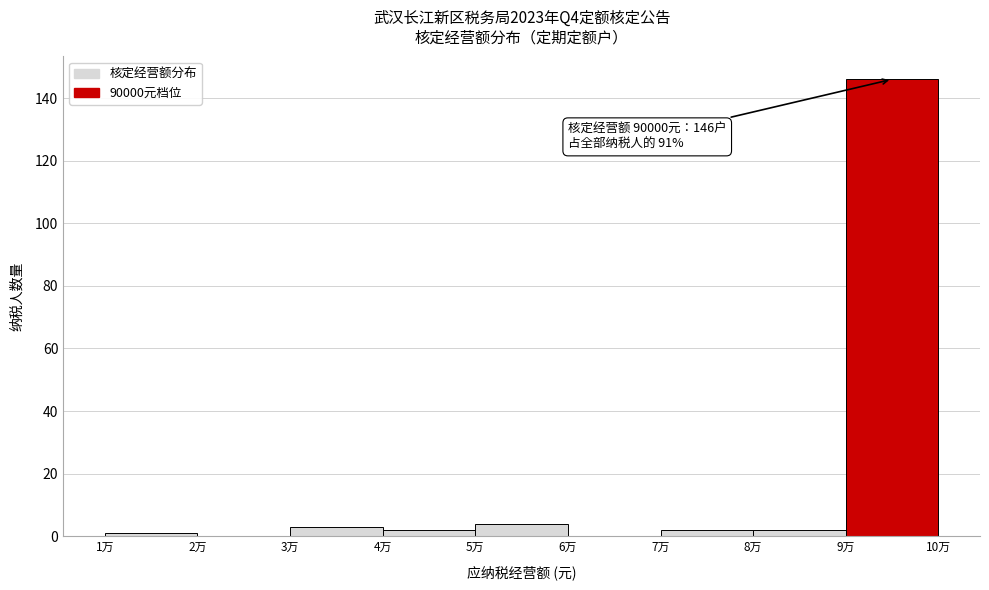

Reading left to right, what are all the values shown in this chart?

1万=1	2万=0	3万=3	4万=2	5万=4	6万=0	7万=2	8万=2	9万=146